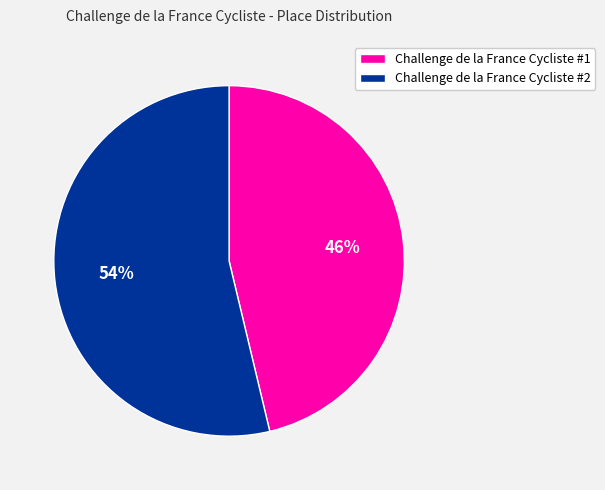

Between Challenge de la France Cycliste #1 and Challenge de la France Cycliste #2, which is larger?

Challenge de la France Cycliste #2